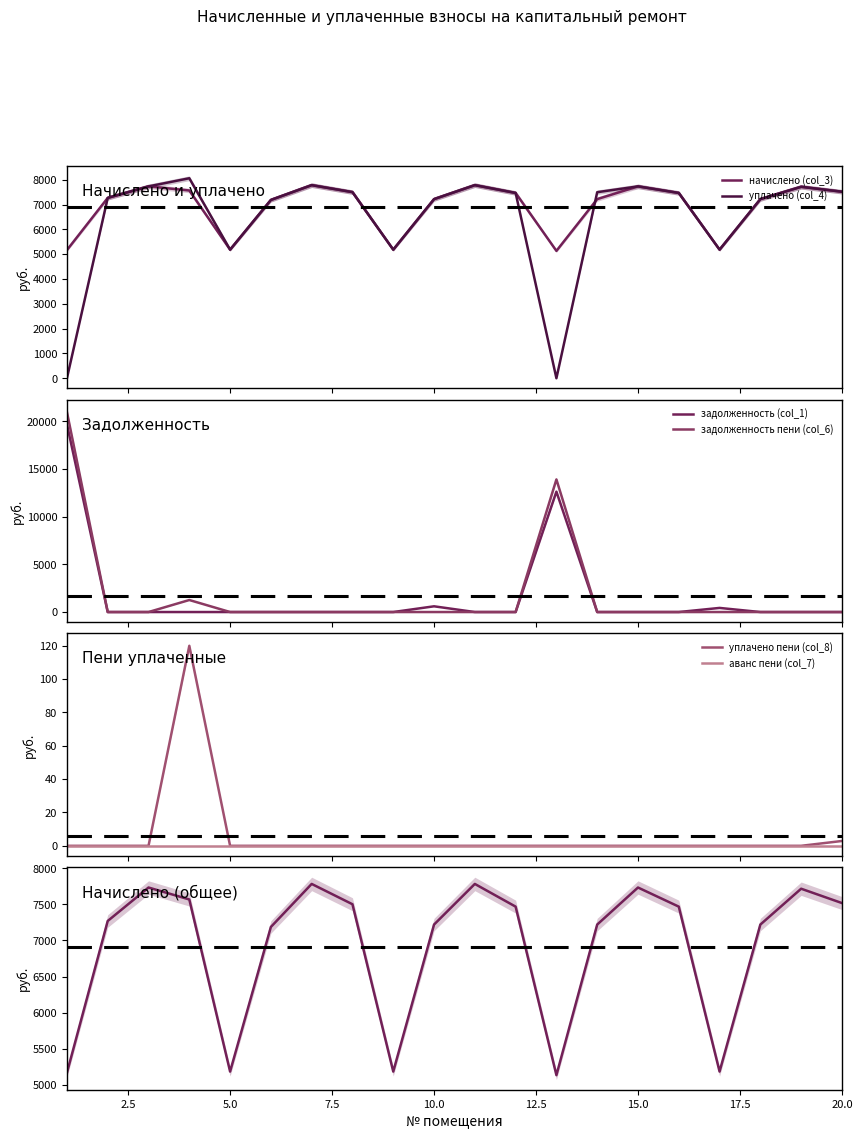

Is the value of аванс пени (col_7) at 10 greater than the value of задолженность пени (col_6) at 12?

No